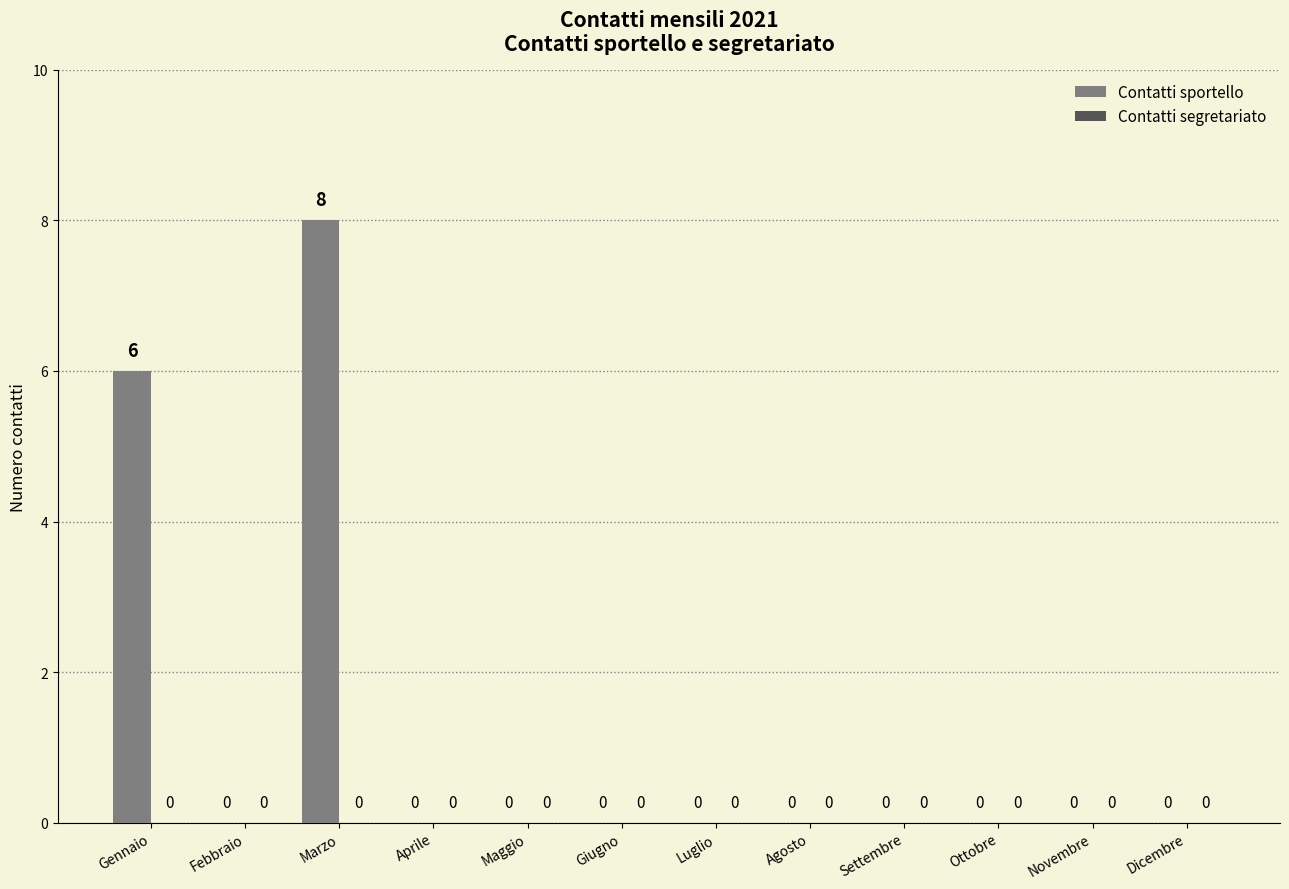

Are the bars horizontal?

No